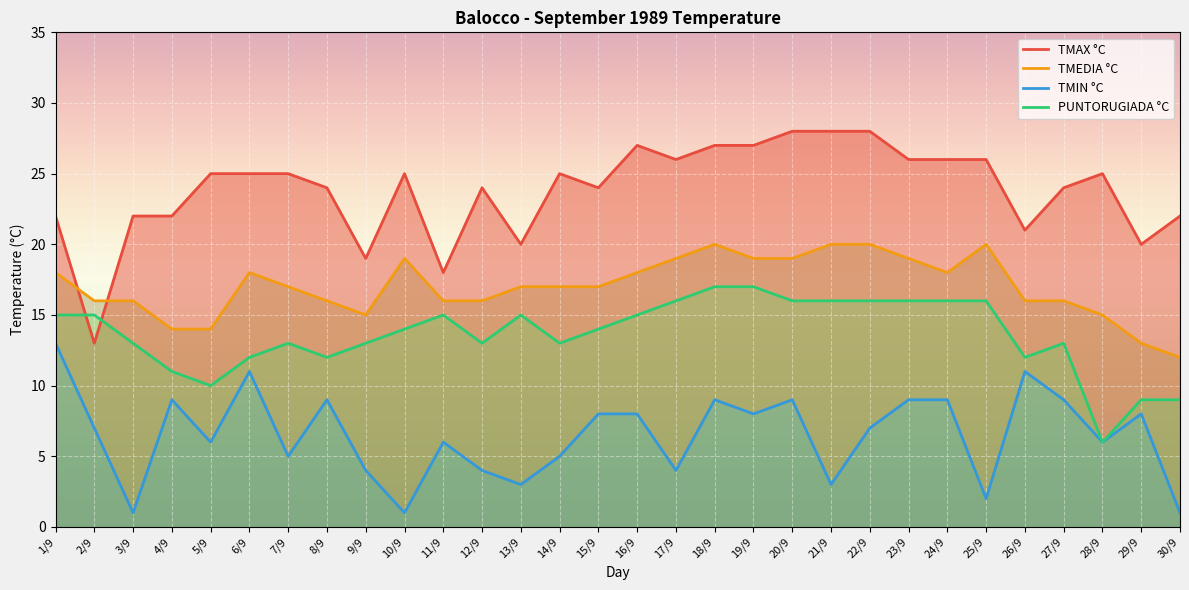

Rank the categories by PUNTORUGIADA °C value from highest to lowest.

18/9, 19/9, 17/9, 20/9, 21/9, 22/9, 23/9, 24/9, 25/9, 1/9, 2/9, 11/9, 13/9, 16/9, 10/9, 15/9, 3/9, 7/9, 9/9, 12/9, 14/9, 27/9, 6/9, 8/9, 26/9, 4/9, 5/9, 29/9, 30/9, 28/9